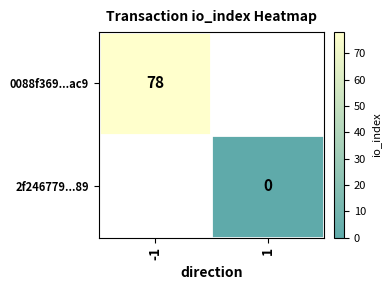

True or false: 0088f369...ac9 has a value of 78 at -1.

True